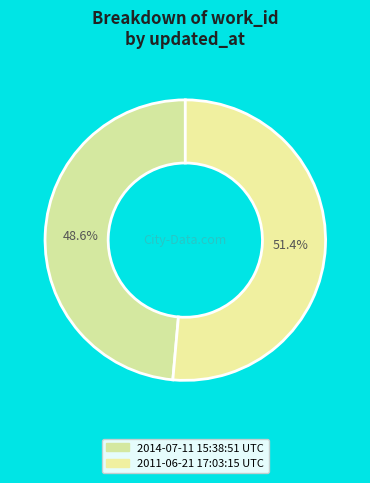

How many slices are in this pie chart?

2